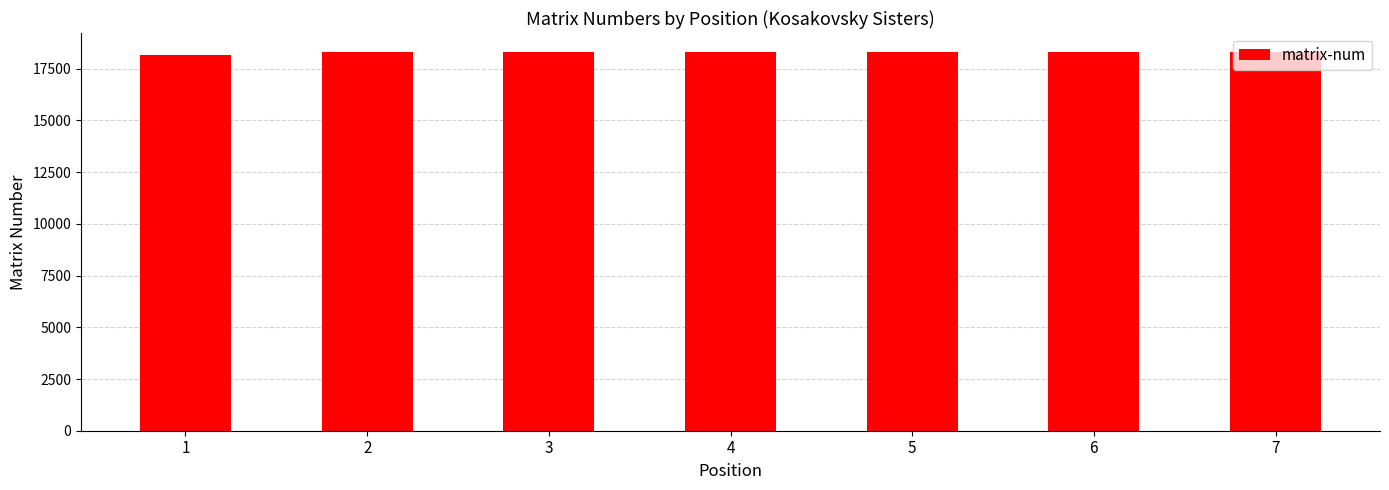

Approximately how many times larger is the value at 3 compared to 1?

1.0